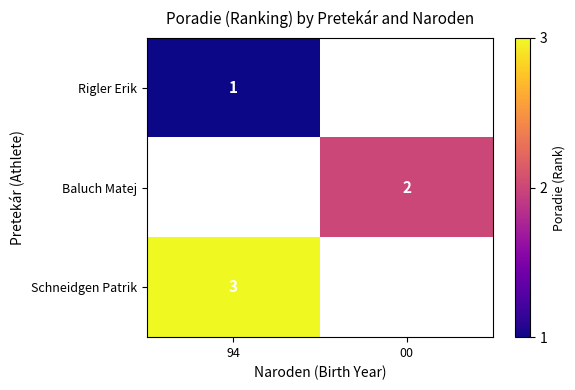

What is the spread (max minus min) of values at 94?

2.0